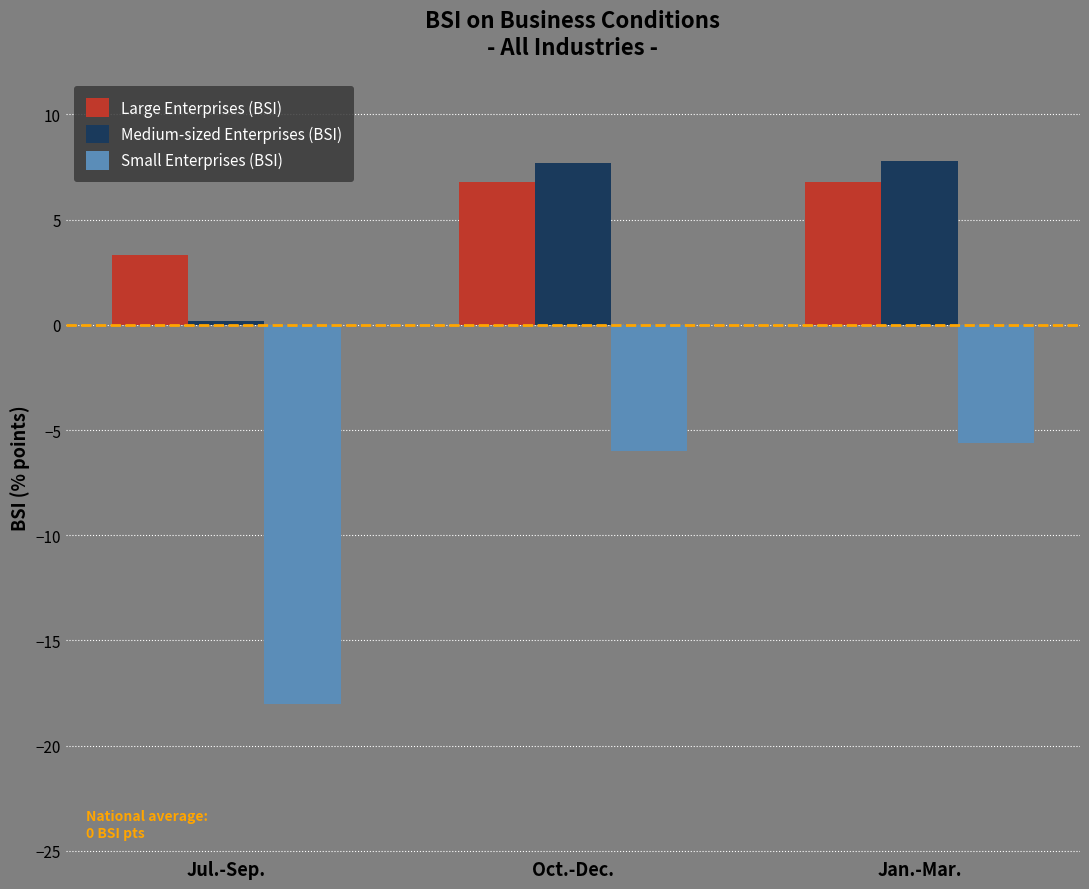

List the labels in order of Small Enterprises (BSI) value, smallest first.

Jul.-Sep., Oct.-Dec., Jan.-Mar.